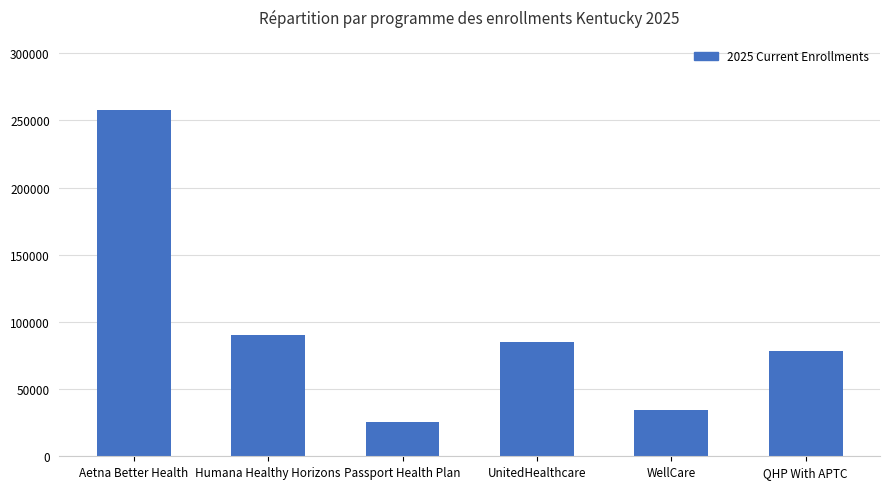

Which has a higher value, WellCare or Passport Health Plan?

WellCare